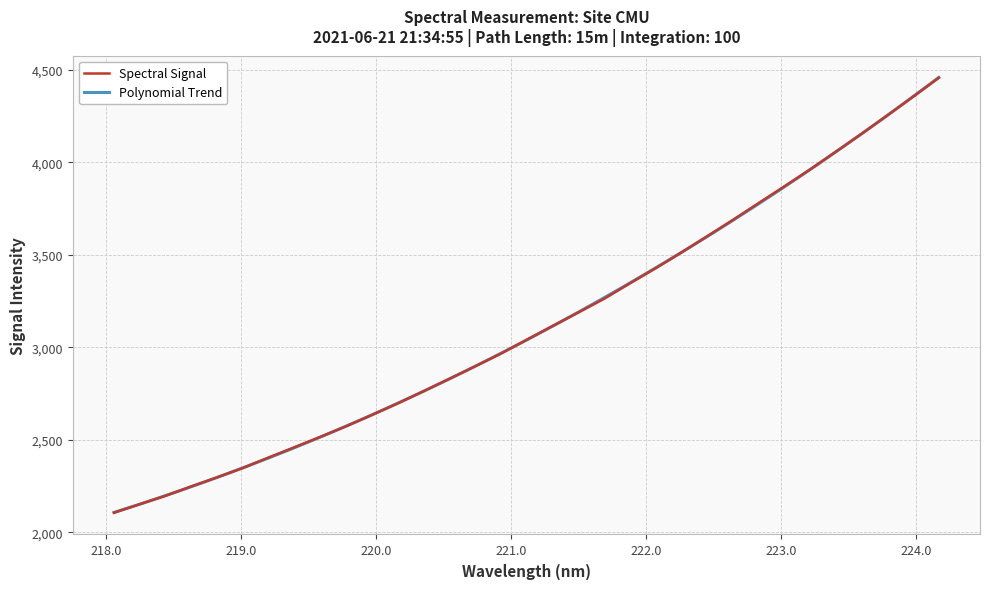

List the labels in order of value, largest first.

224.1709, 223.9802, 223.7895, 223.5987, 223.408, 223.2172, 223.0264, 222.8355, 222.6447, 222.4538, 222.263, 222.0721, 221.8812, 221.6902, 221.4993, 221.3083, 221.1174, 220.9264, 220.7354, 220.5444, 220.3533, 220.1623, 219.9712, 219.7801, 219.589, 219.3979, 219.2067, 219.0156, 218.8244, 218.6332, 218.442, 218.2508, 218.0596